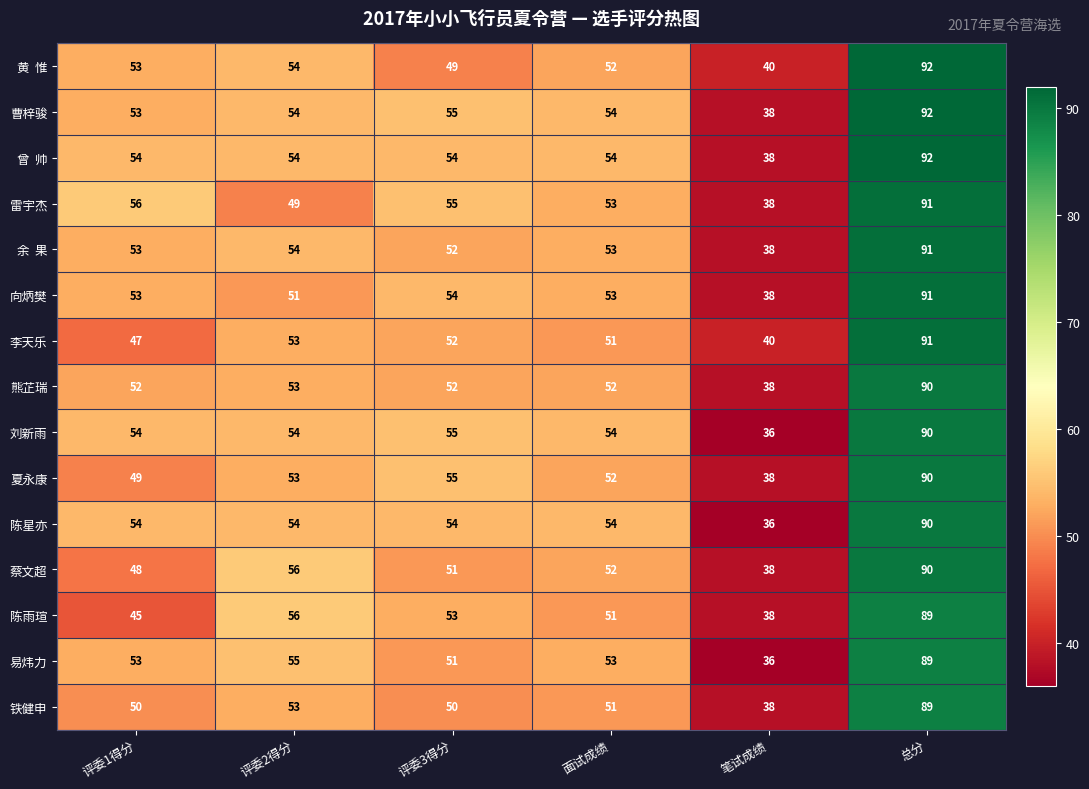

At which label is 蔡文超 closest to 64?

评委2得分